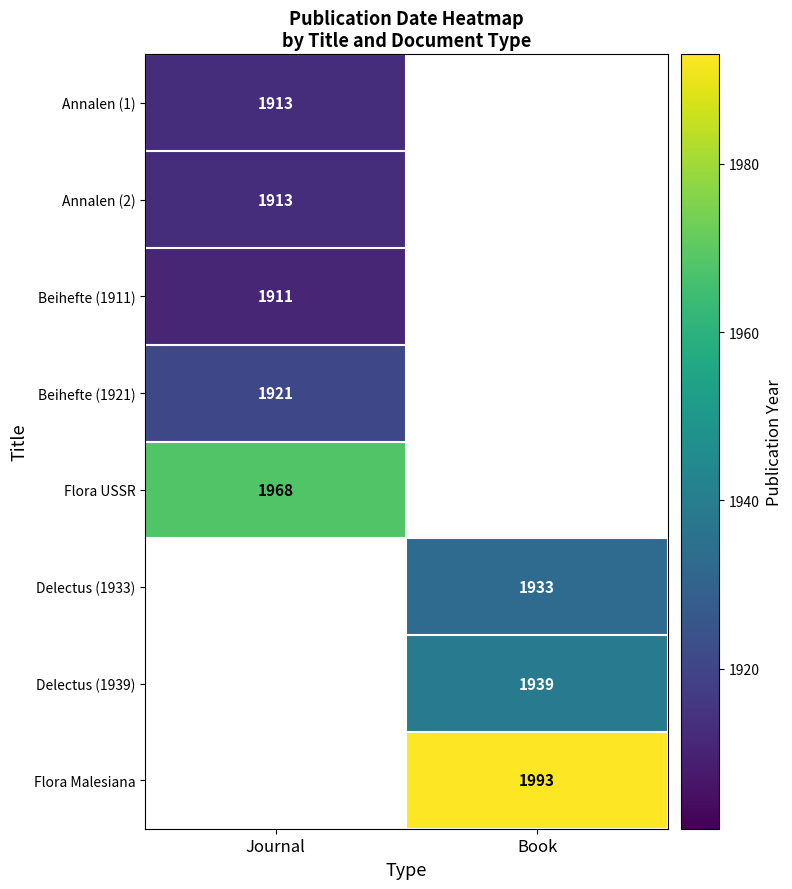

Which label corresponds to the largest value in the chart?

Book